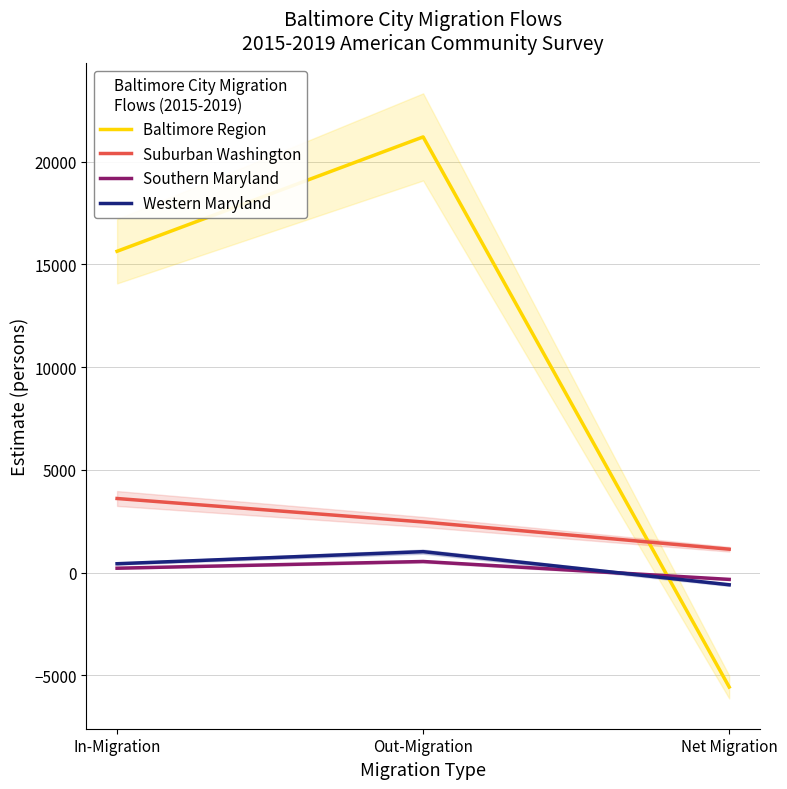

How many data points in Southern Maryland are less than 217?

1